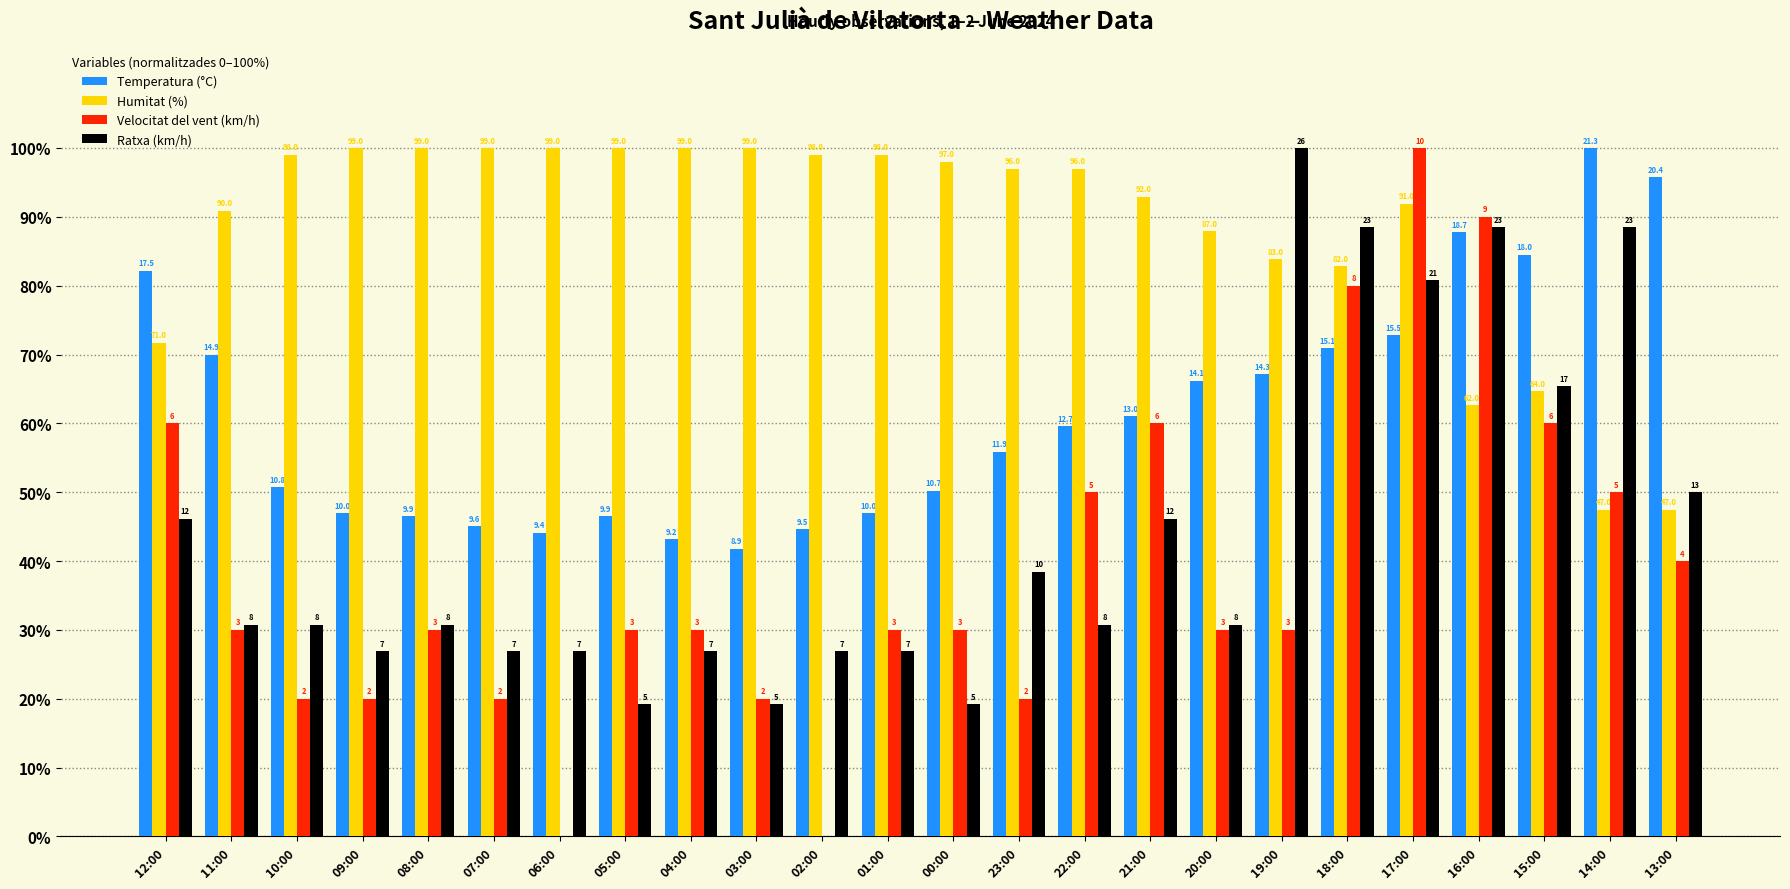

What position from the right is 21:00?

9